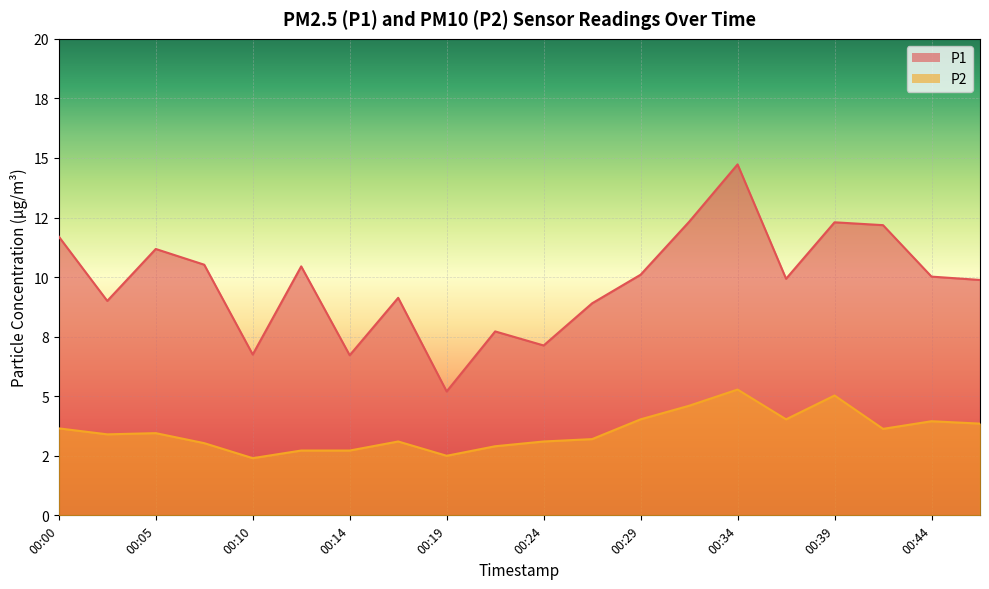

List the series in order of their overall mean, highest first.

P1, P2